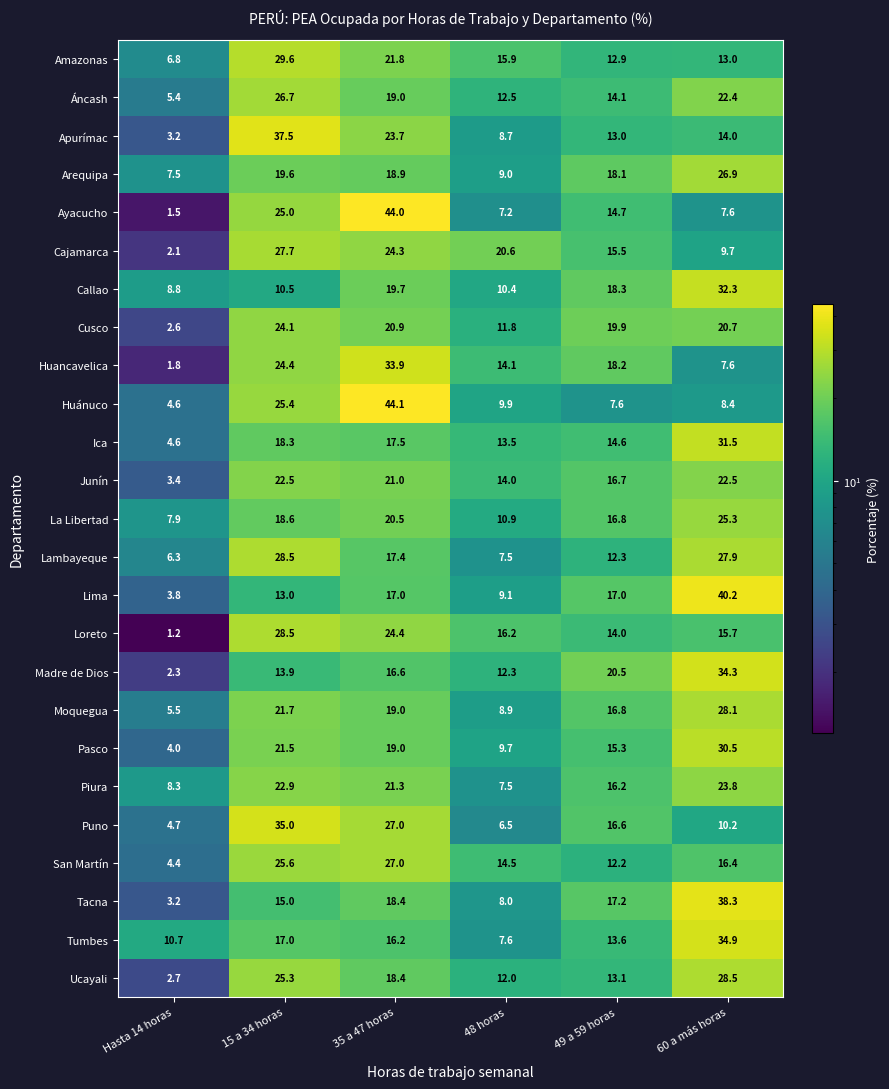

What is the smallest value displayed?

1.2